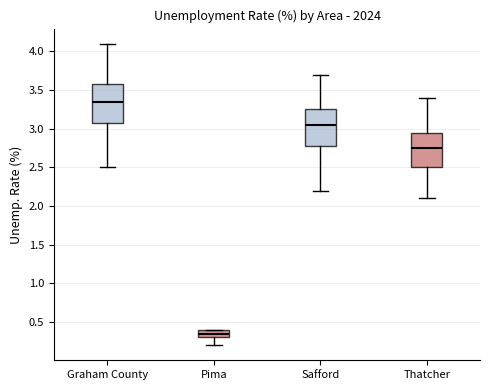

Which box's median line is the lowest?

Pima